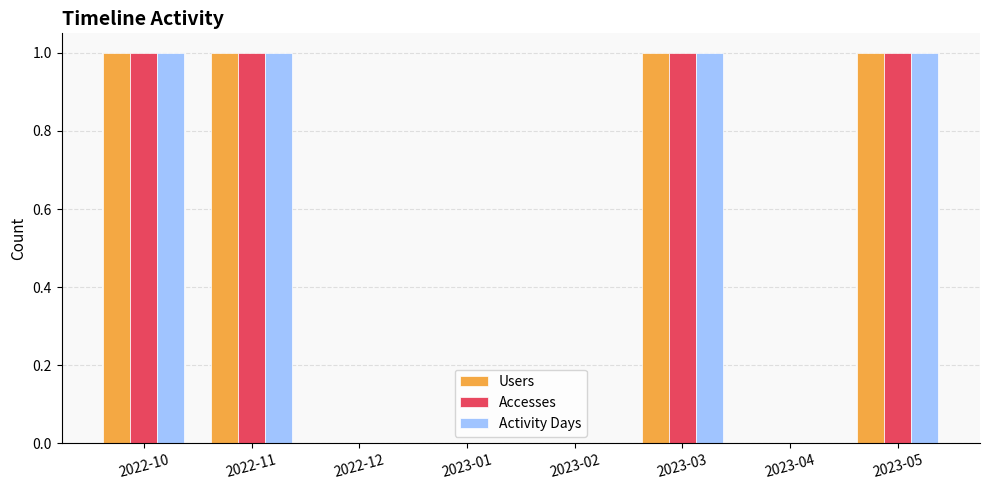

Are the bars horizontal?

No